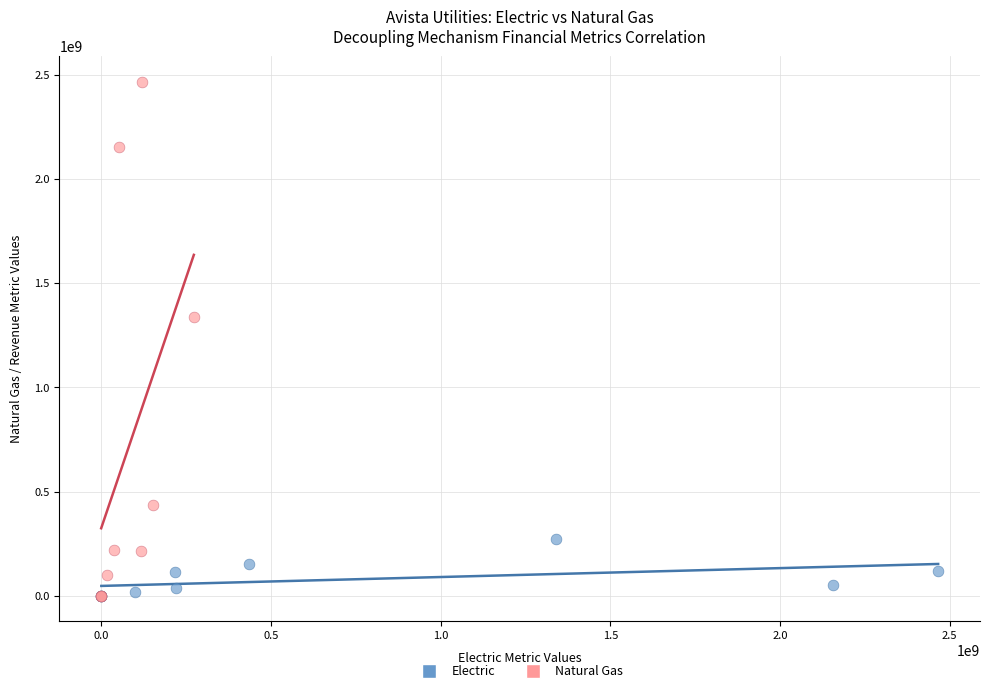

What are all the series names shown in the legend?

Electric, Natural Gas